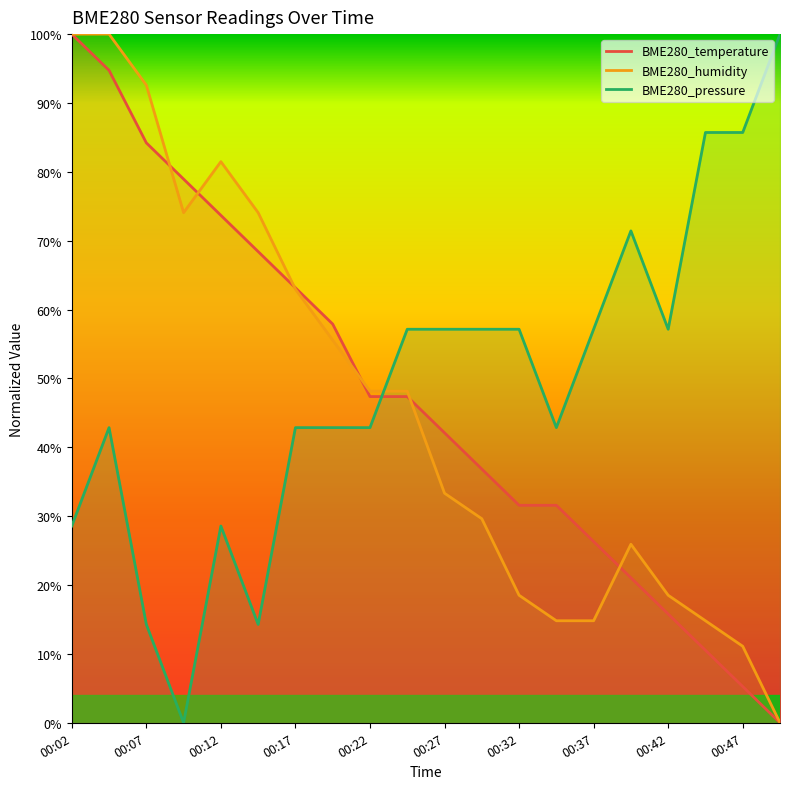

Between 00:22 and 00:20, which is larger?

00:20